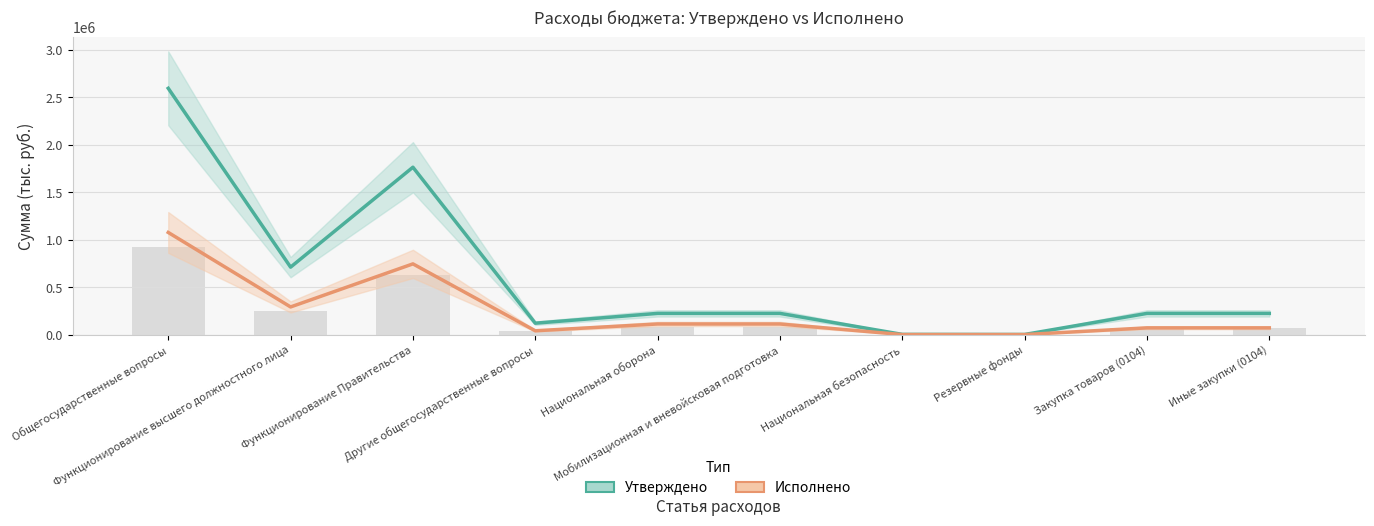

Reading left to right, extract all data points from this chart.

Утверждено: 2592928.0	710000.0	1762000.0	119928.0	223167.0	223167.0	2000.0	1000.0	223000.0	223000.0
Исполнено: 1075222.3	290882.0	744340.3	40000.0	111584.0	111584.0	0.0	0.0	70840.3	70840.3